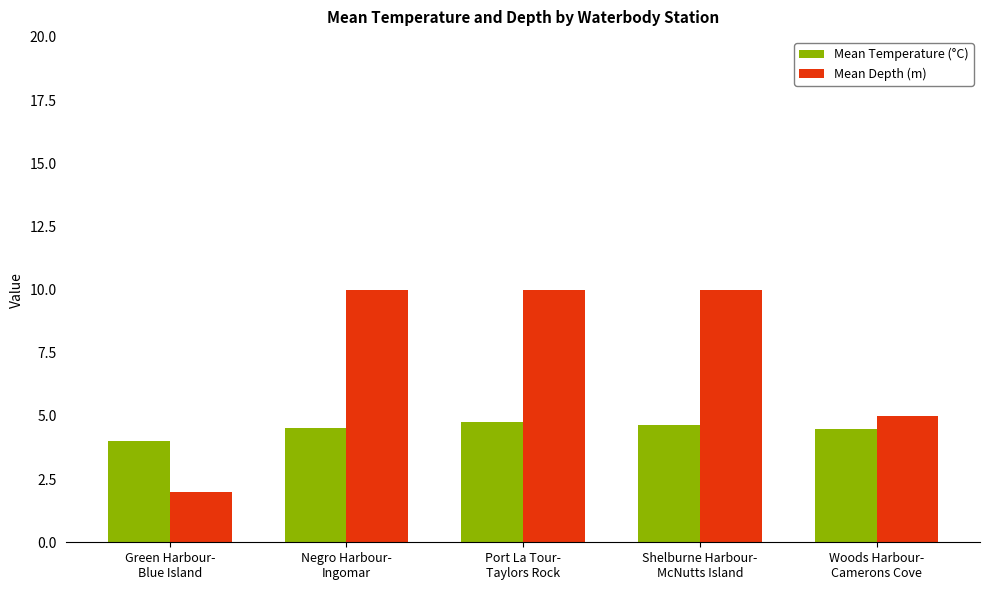

How many Mean Depth (m) values are between 5 and 10?

4